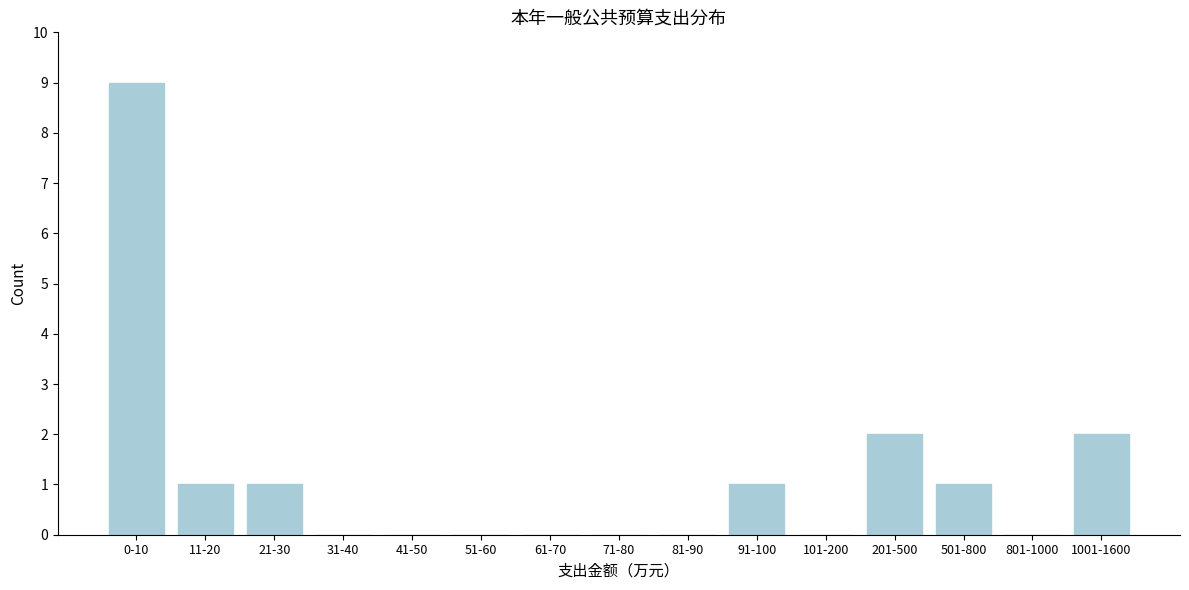

Reading left to right, what are all the values shown in this chart?

0-10=9	11-20=1	21-30=1	31-40=0	41-50=0	51-60=0	61-70=0	71-80=0	81-90=0	91-100=1	101-200=0	201-500=2	501-800=1	801-1000=0	1001-1600=2